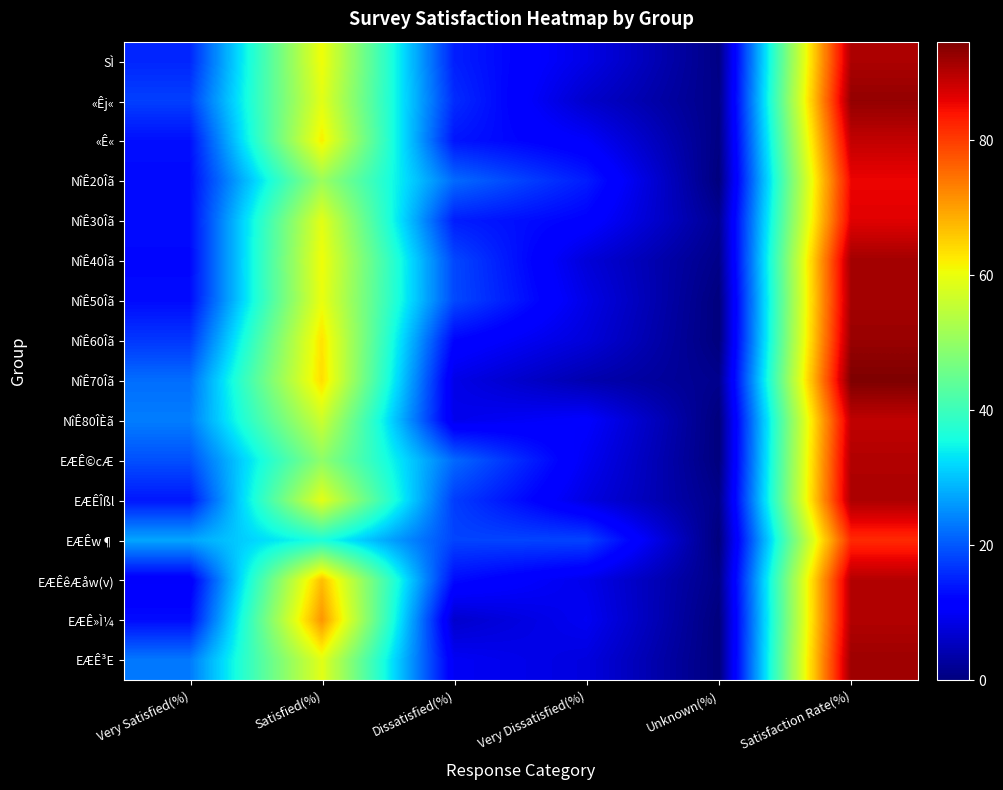

Reading right to left, list all the values displayed in this chart.

SÌ: Satisfaction Rate(%)=90.8	Unknown(%)=0.6	Very Dissatisfied(%)=8.6	Dissatisfied(%)=14.8	Satisfied(%)=60.6	Very Satisfied(%)=15.4
«Êj«: Satisfaction Rate(%)=92.8	Unknown(%)=0.8	Very Dissatisfied(%)=6.4	Dissatisfied(%)=16.0	Satisfied(%)=59.0	Very Satisfied(%)=17.8
«Ê«: Satisfaction Rate(%)=89.0	Unknown(%)=0.5	Very Dissatisfied(%)=10.5	Dissatisfied(%)=13.8	Satisfied(%)=62.0	Very Satisfied(%)=13.2
NîÊ20Îã: Satisfaction Rate(%)=85.5	Unknown(%)=0.0	Very Dissatisfied(%)=14.5	Dissatisfied(%)=21.8	Satisfied(%)=50.9	Very Satisfied(%)=12.7
NîÊ30Îã: Satisfaction Rate(%)=86.5	Unknown(%)=1.8	Very Dissatisfied(%)=11.7	Dissatisfied(%)=14.6	Satisfied(%)=59.1	Very Satisfied(%)=12.9
NîÊ40Îã: Satisfaction Rate(%)=91.6	Unknown(%)=0.9	Very Dissatisfied(%)=7.5	Dissatisfied(%)=18.6	Satisfied(%)=60.6	Very Satisfied(%)=12.4
NîÊ50Îã: Satisfaction Rate(%)=91.4	Unknown(%)=0.0	Very Dissatisfied(%)=8.6	Dissatisfied(%)=18.7	Satisfied(%)=59.9	Very Satisfied(%)=12.8
NîÊ60Îã: Satisfaction Rate(%)=92.4	Unknown(%)=0.0	Very Dissatisfied(%)=7.6	Dissatisfied(%)=12.1	Satisfied(%)=63.2	Very Satisfied(%)=17.0
NîÊ70Îã: Satisfaction Rate(%)=94.6	Unknown(%)=1.3	Very Dissatisfied(%)=4.0	Dissatisfied(%)=8.7	Satisfied(%)=63.8	Very Satisfied(%)=22.1
NîÊ80ÎÈã: Satisfaction Rate(%)=89.1	Unknown(%)=0.0	Very Dissatisfied(%)=10.9	Dissatisfied(%)=9.1	Satisfied(%)=56.4	Very Satisfied(%)=23.6
EÆÊ©cÆ: Satisfaction Rate(%)=90.4	Unknown(%)=0.0	Very Dissatisfied(%)=9.6	Dissatisfied(%)=21.7	Satisfied(%)=49.4	Very Satisfied(%)=19.3
EÆÊÎßl: Satisfaction Rate(%)=90.8	Unknown(%)=1.0	Very Dissatisfied(%)=8.2	Dissatisfied(%)=17.6	Satisfied(%)=59.2	Very Satisfied(%)=14.0
EÆÊw¶: Satisfaction Rate(%)=81.8	Unknown(%)=0.0	Very Dissatisfied(%)=18.2	Dissatisfied(%)=18.2	Satisfied(%)=36.4	Very Satisfied(%)=27.3
EÆÊêÆåw(v): Satisfaction Rate(%)=90.2	Unknown(%)=0.8	Very Dissatisfied(%)=9.0	Dissatisfied(%)=12.8	Satisfied(%)=66.9	Very Satisfied(%)=10.5
EÆÊ»Ì¼: Satisfaction Rate(%)=90.3	Unknown(%)=0.0	Very Dissatisfied(%)=9.7	Dissatisfied(%)=6.5	Satisfied(%)=71.0	Very Satisfied(%)=12.9
EÆÊ³E: Satisfaction Rate(%)=92.0	Unknown(%)=0.0	Very Dissatisfied(%)=8.0	Dissatisfied(%)=9.9	Satisfied(%)=59.0	Very Satisfied(%)=23.1